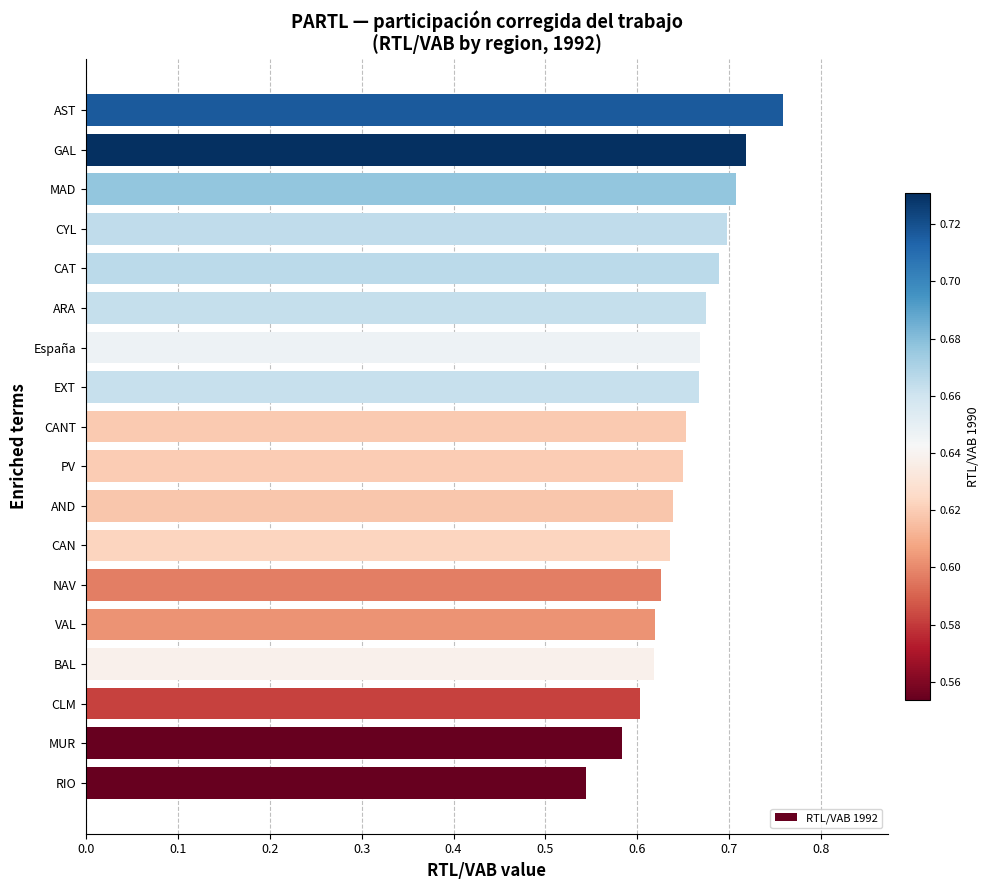

The value at EXT is 1.0. True or false?

False